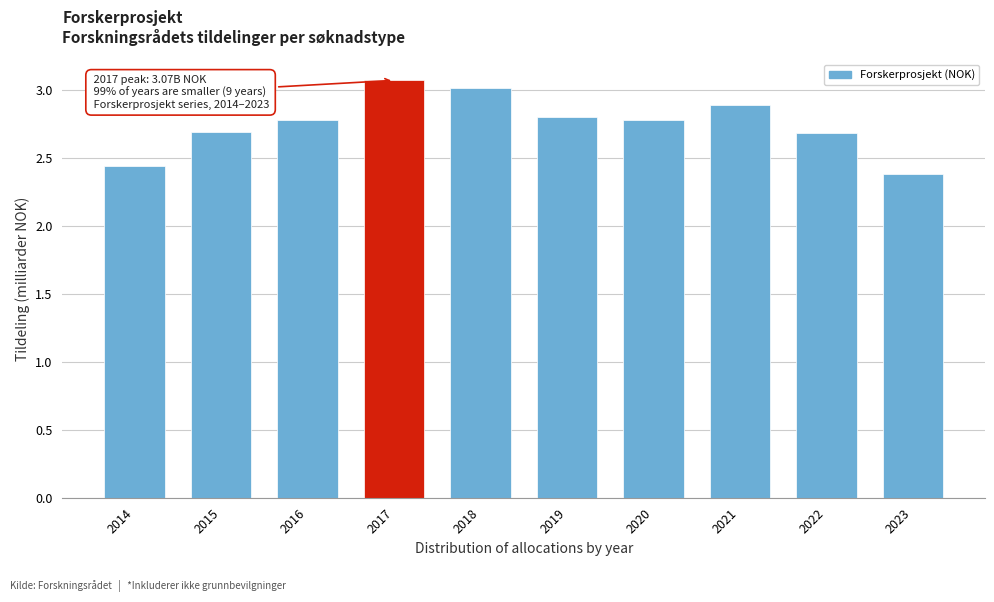

What is the value of the 3rd bar from the left?

2.8